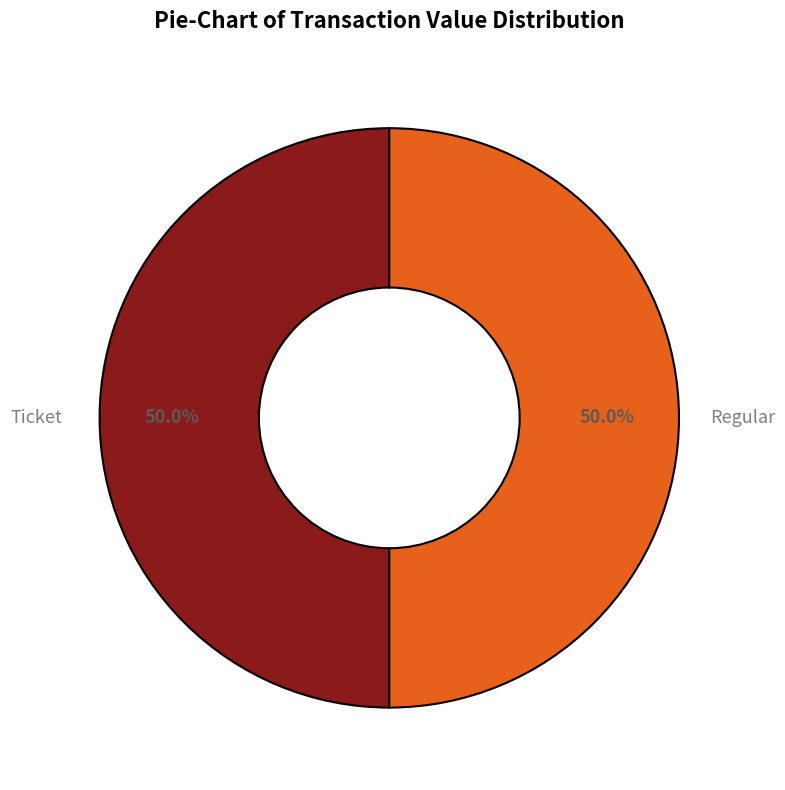

Which category has the biggest portion of the pie?

Regular (io_index=30)